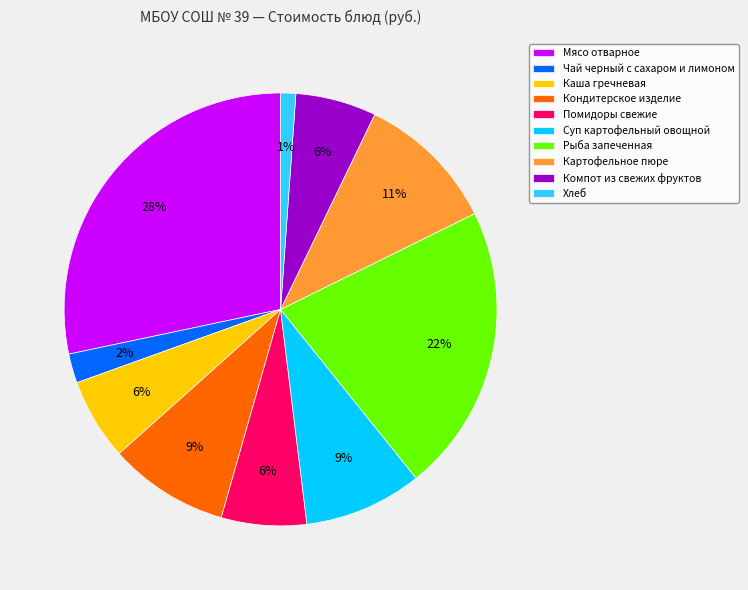

Is the sum of Компот из свежих фруктов and Чай черный с сахаром и лимоном greater than half?

No